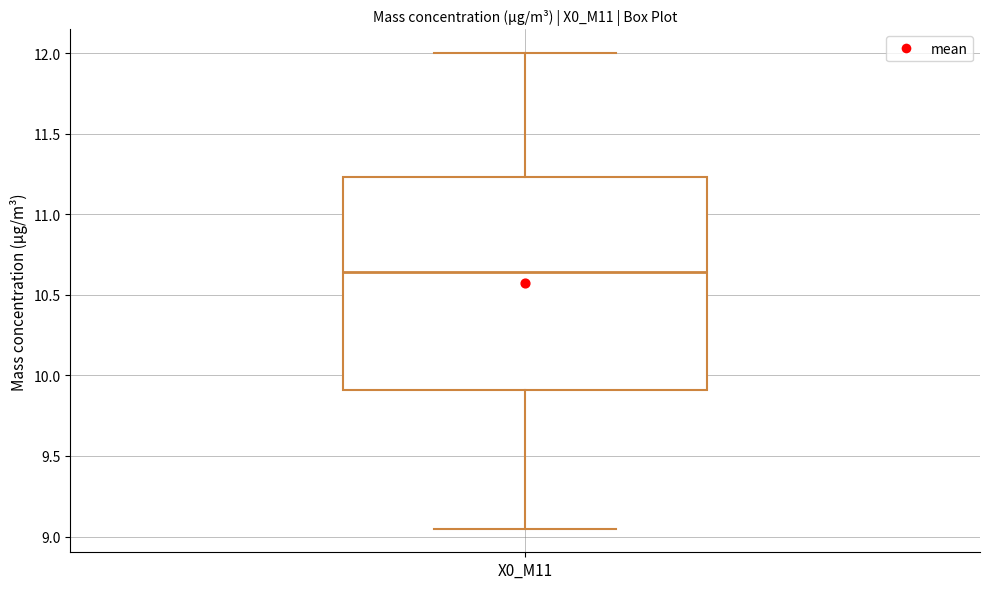

Where is the lower edge of the box for X0_M11 on the y-axis? The values are not printed on the chart, so give them approximately, as read against the axis.

9.90